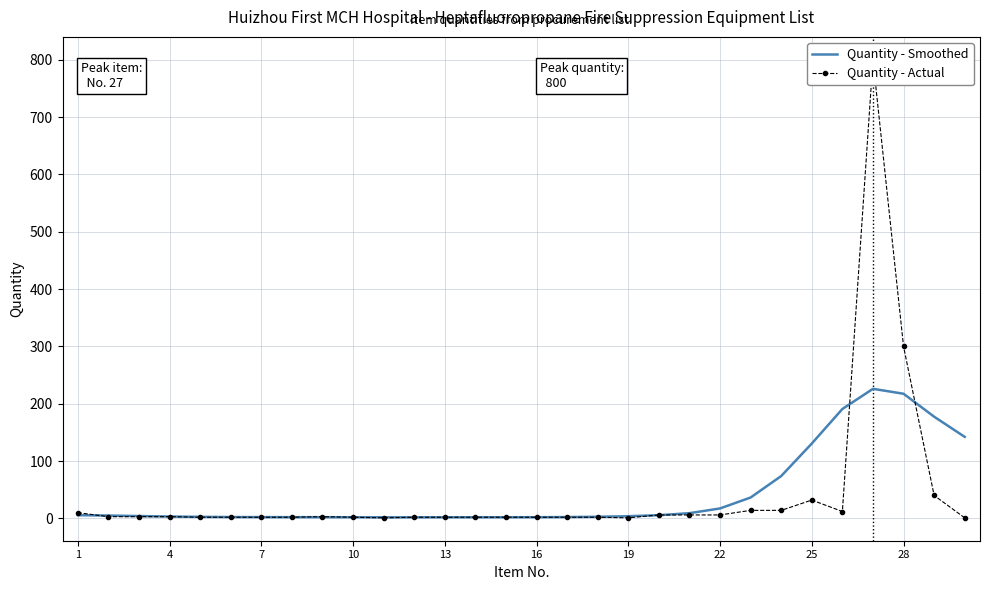

In Quantity - Actual, how many points are lower than both neighbors (excluding endpoints)?

3